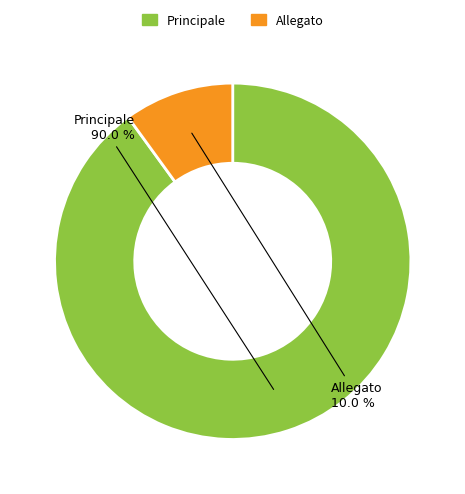

Which has a higher value, Allegato or Principale?

Principale